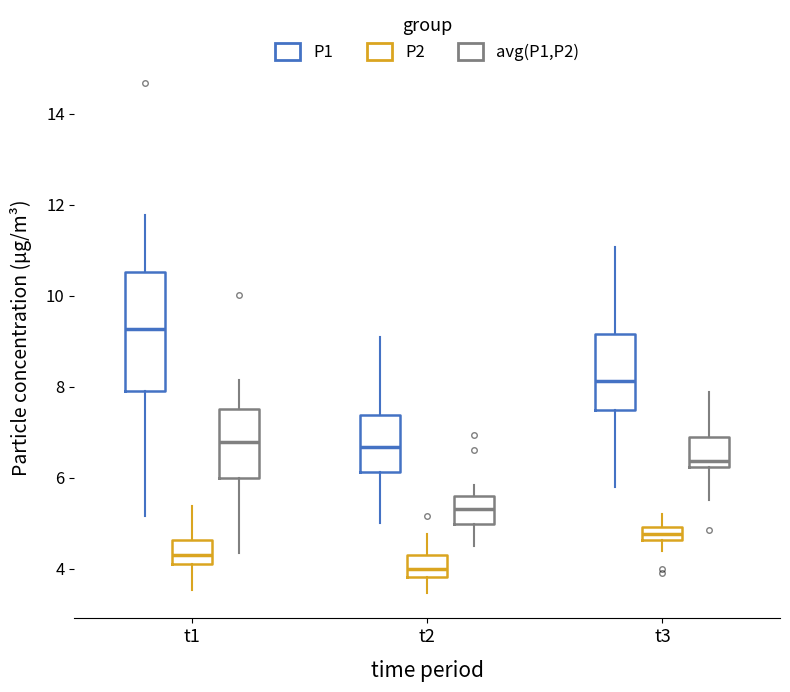

Where is the upper edge of the box for t3 (P2) on the y-axis? The values are not printed on the chart, so give them approximately, as read against the axis.

5.0